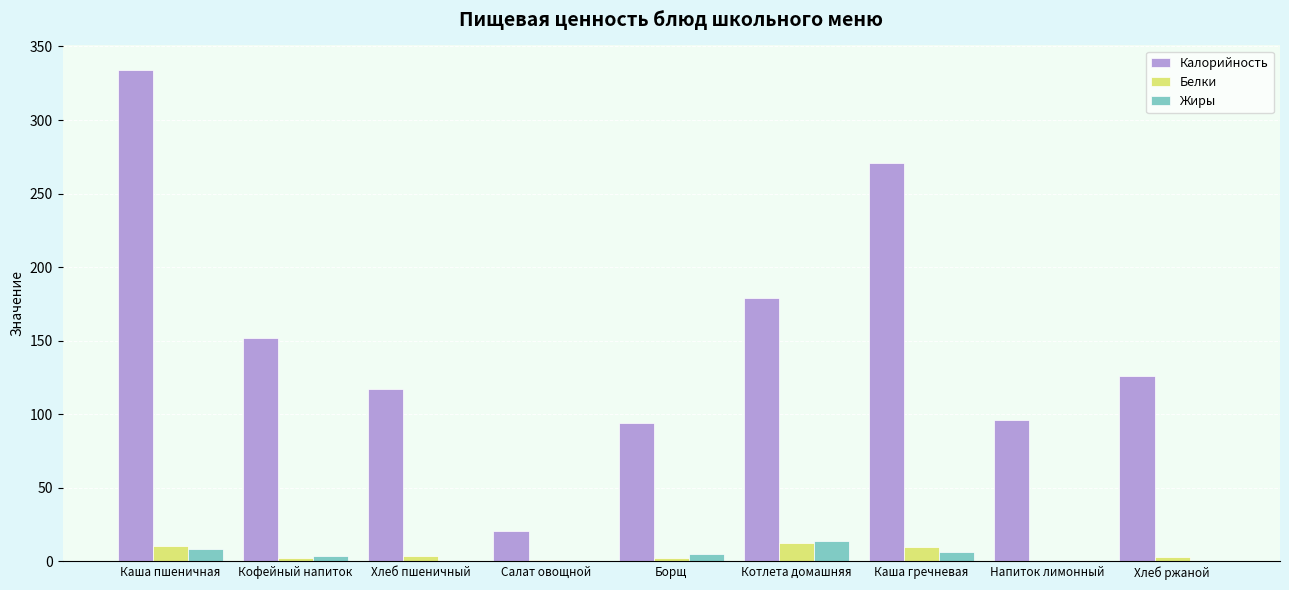

True or false: Калорийность has a value of 128.6 at Борщ.

False